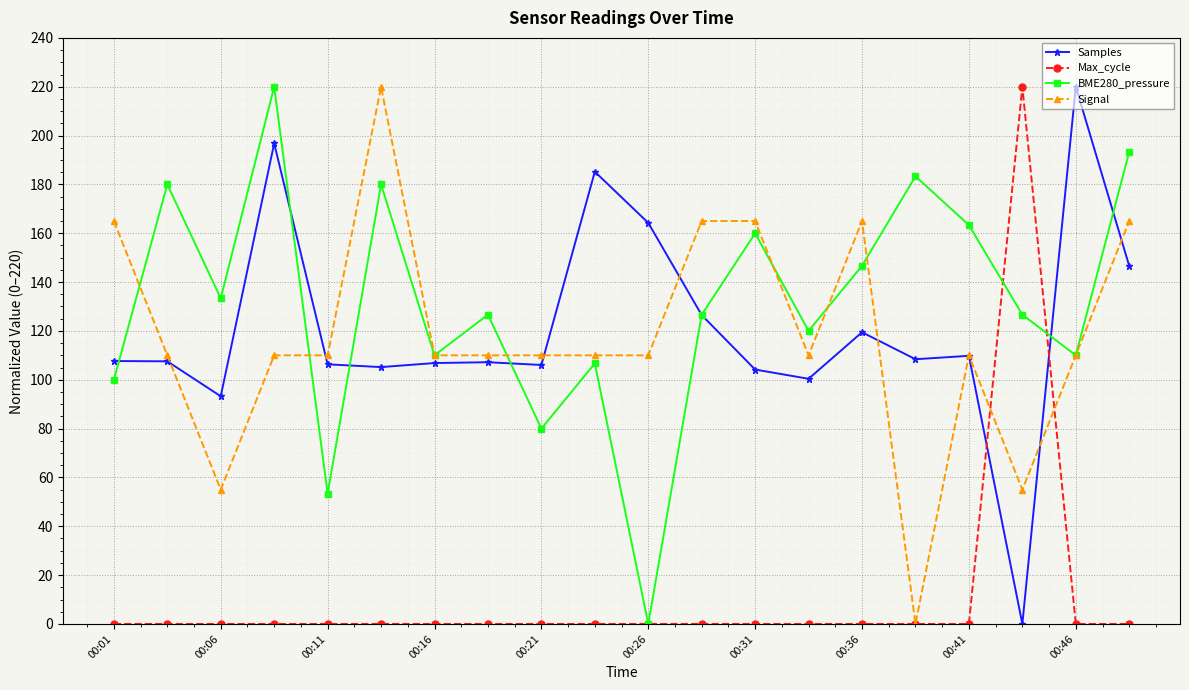

What is the difference between the maximum and second lowest values in the Signal series?

165.0